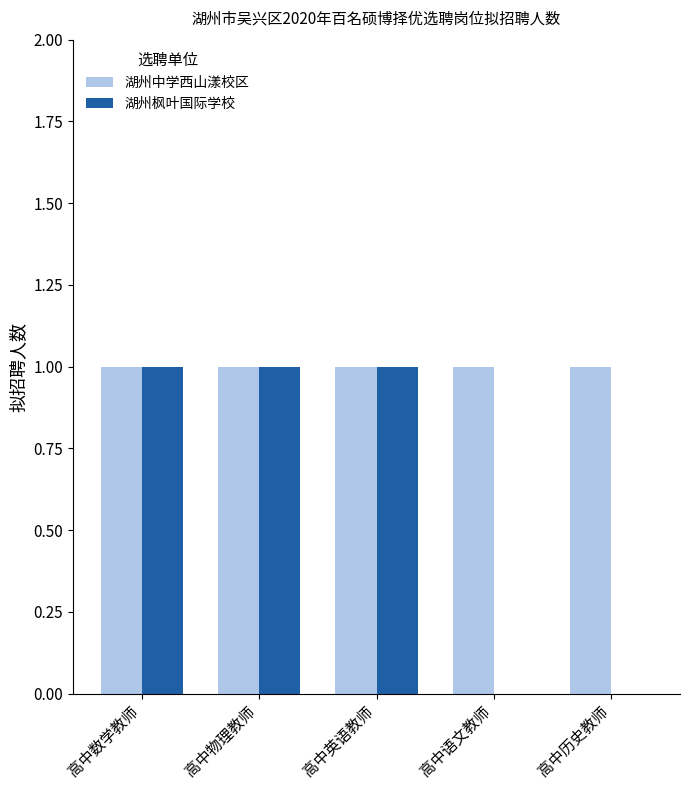

What is the sum of all 湖州中学西山漾校区 values?

5